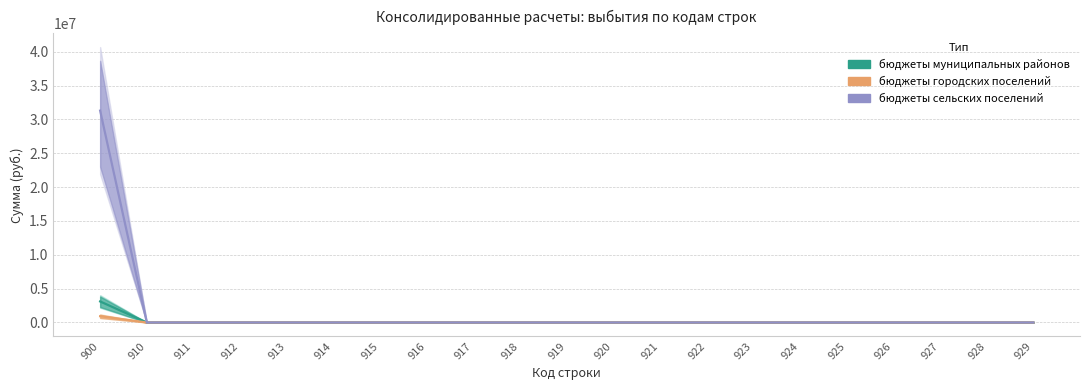

At which label does бюджеты городских поселений reach its minimum?

910